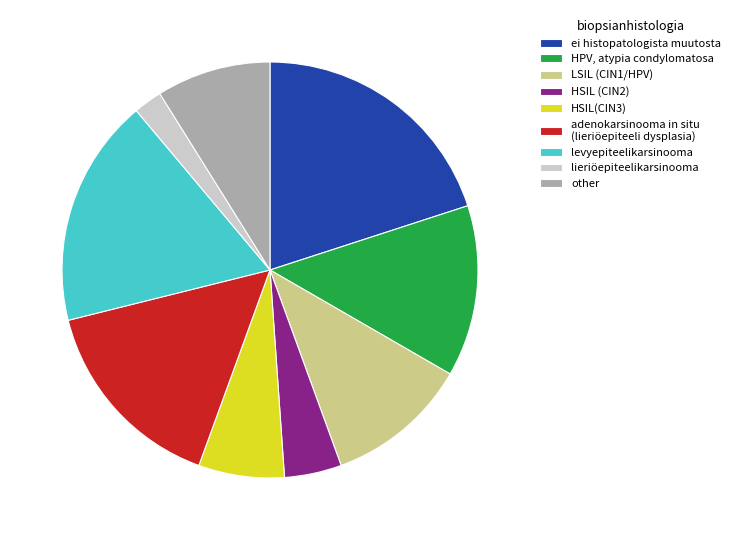

What is the smallest slice in the pie chart?

lieriöepiteelikarsinooma